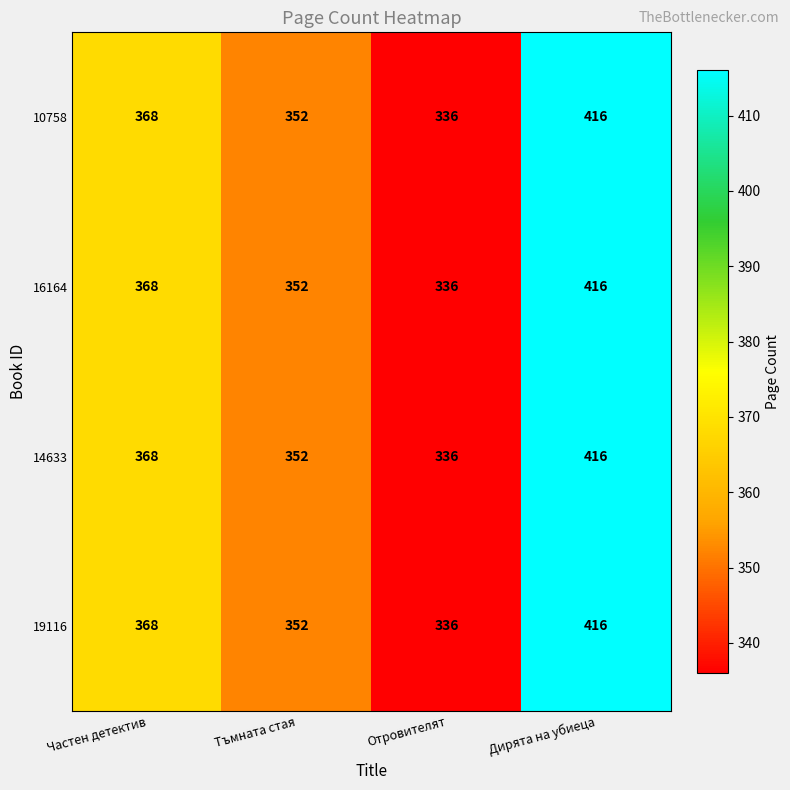

Is it true that 16164 equals 352 at Тъмната стая?

True